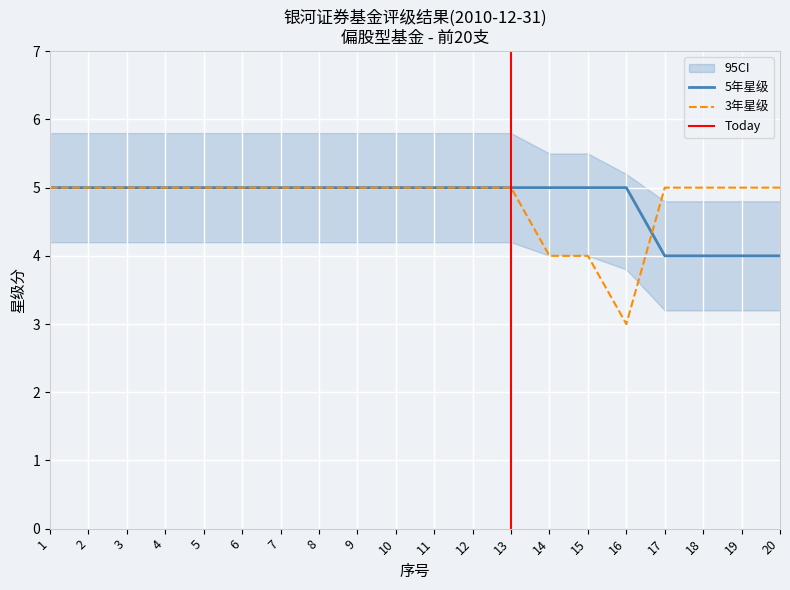

Which label corresponds to the smallest value in the chart?

16